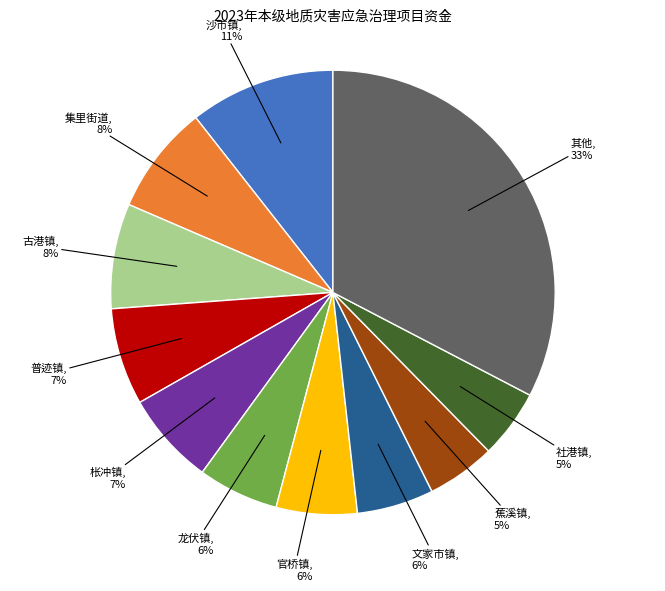

Is there any slice that represents more than half of the pie?

No